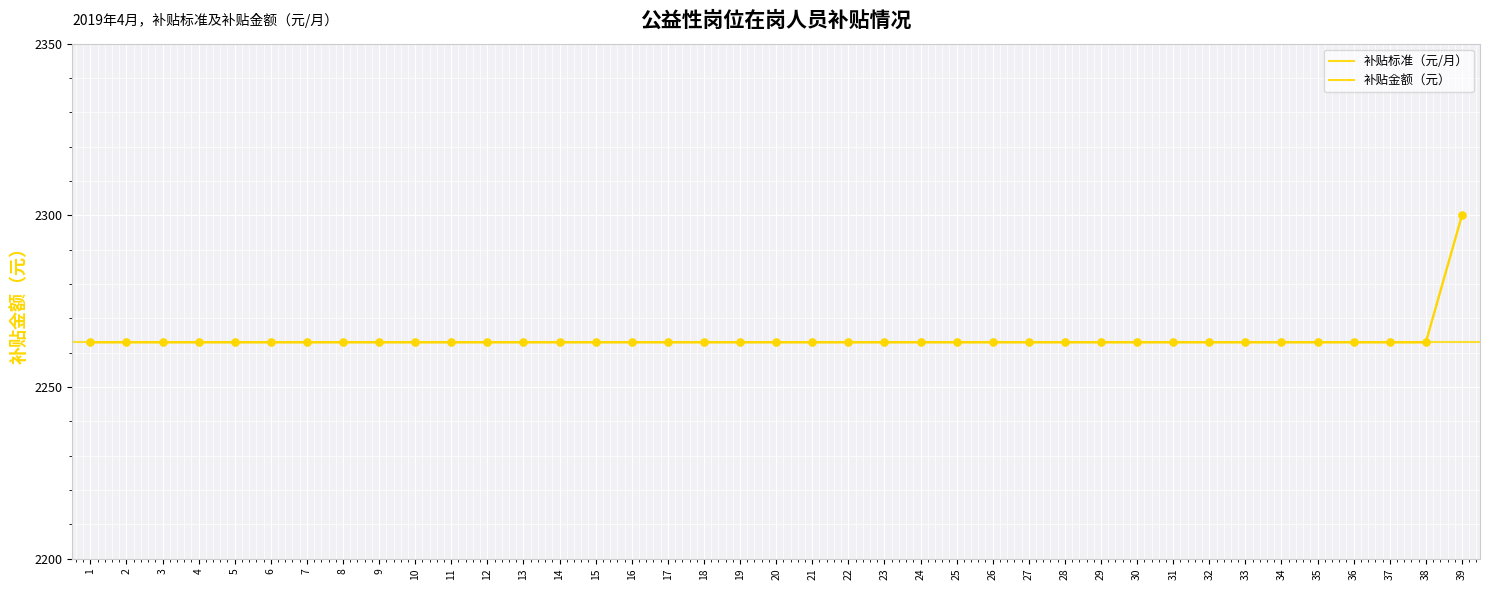

At which category is the sum across all series the highest?

39